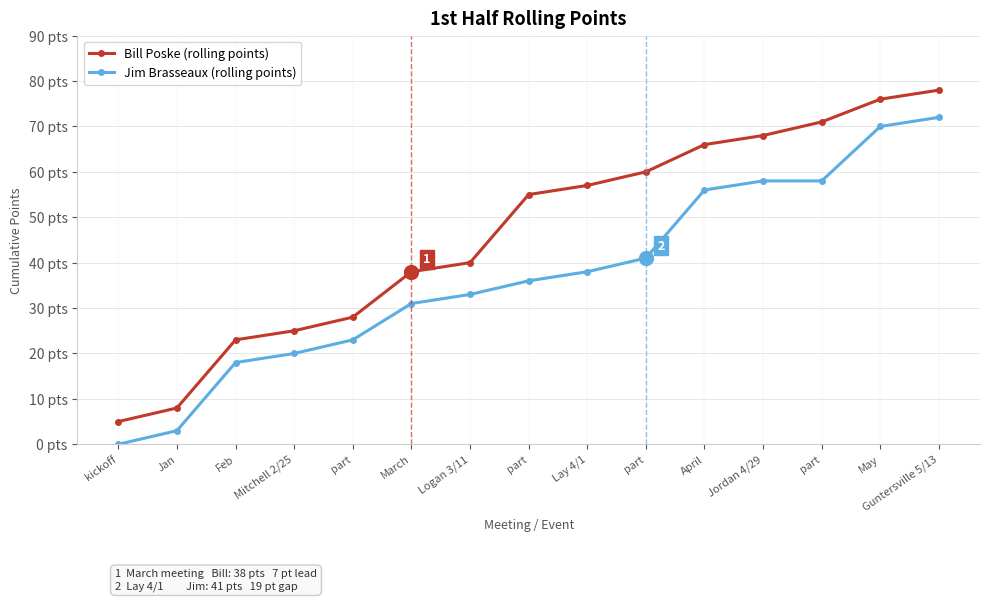

What are all the series names shown in the legend?

Bill Poske (rolling points), Jim Brasseaux (rolling points)